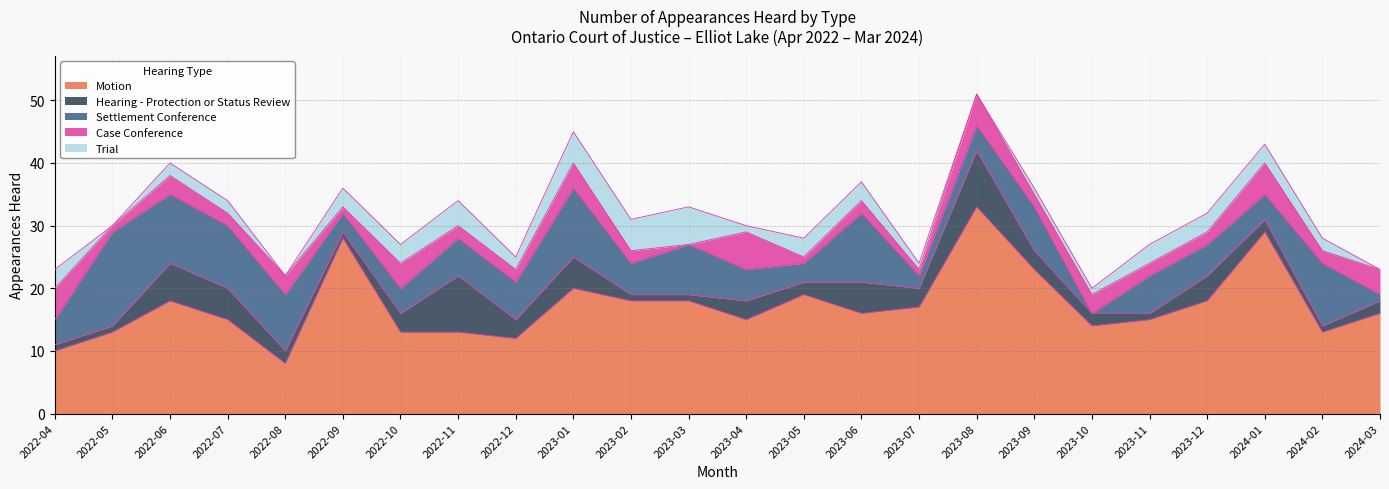

At which label is Case Conference closest to 3?

2022-06